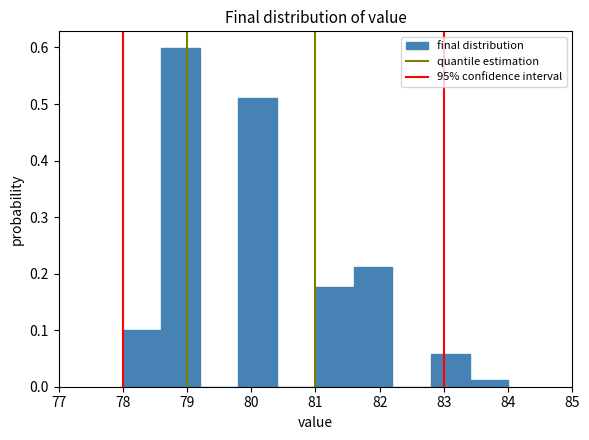

Over which range of the x-axis is the bar tallest?

78.6 to 79.2